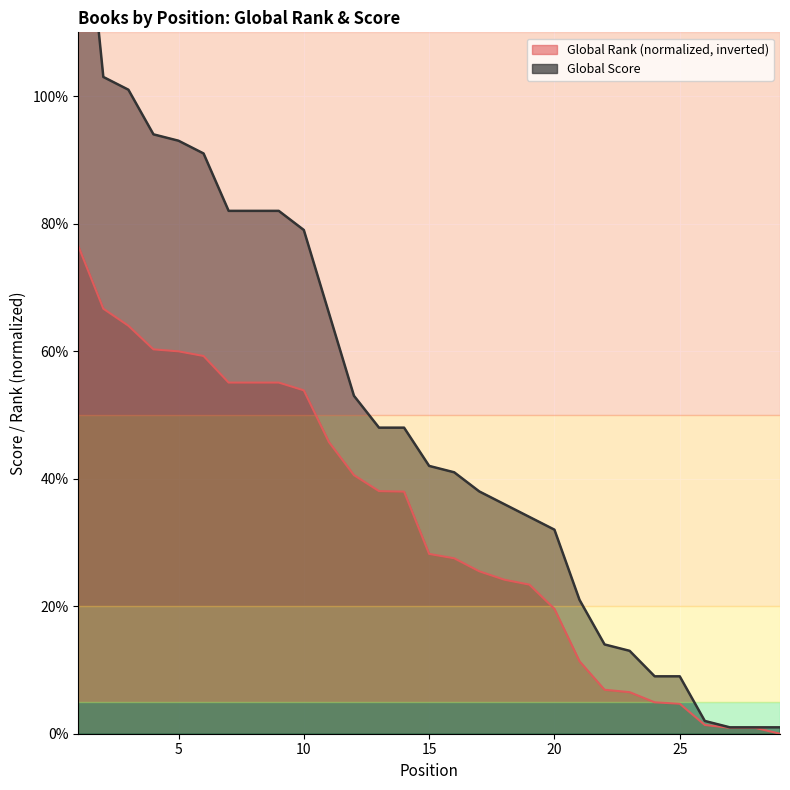

Is it true that Global Score equals 28.2 at 21?

False